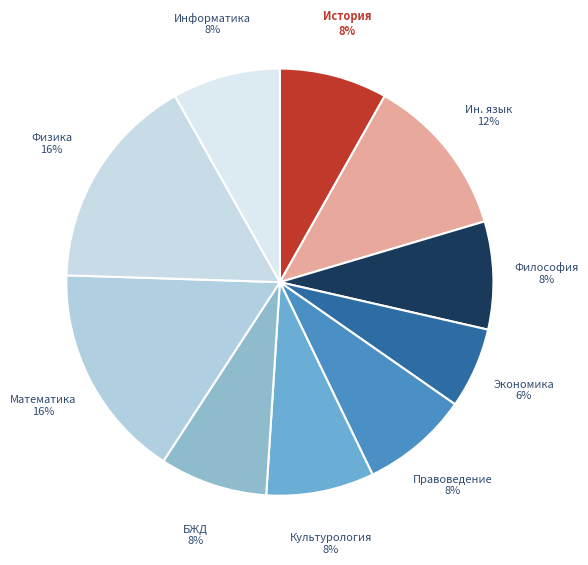

What percentage is the Культурология slice, to the nearest percent?

8%